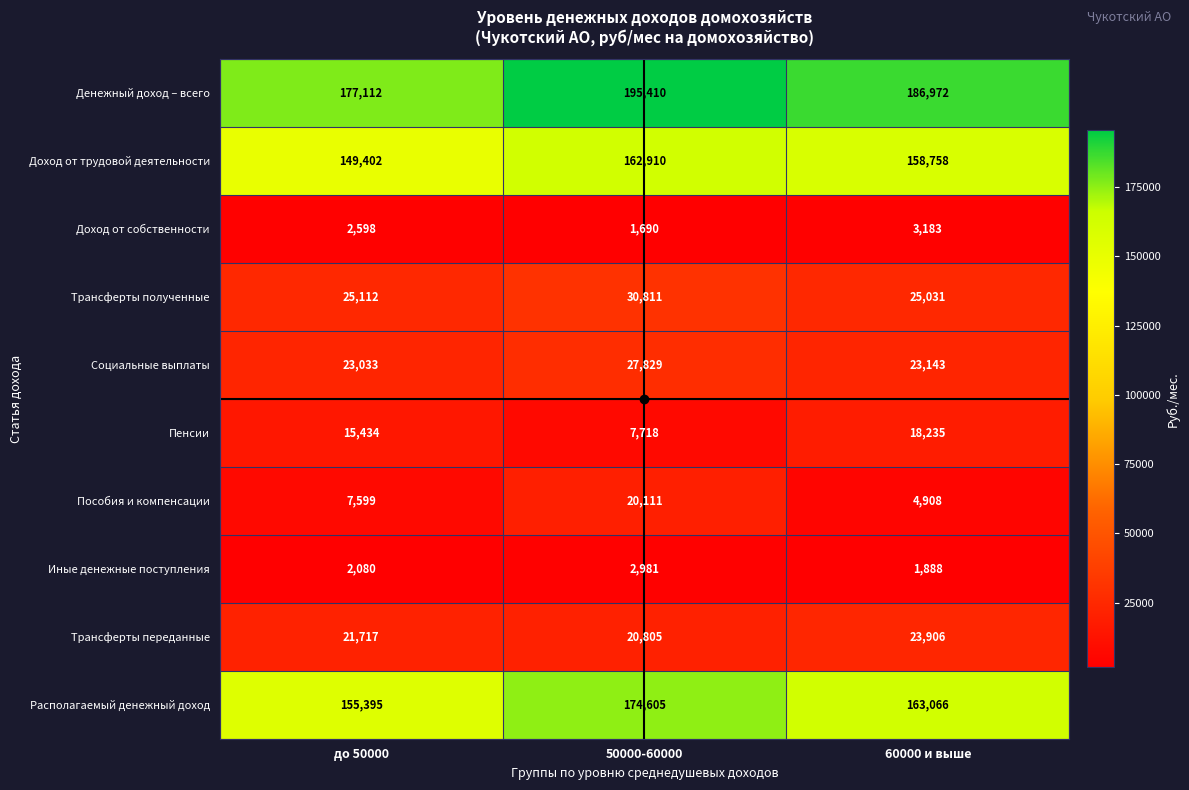

What is the sum of all Располагаемый денежный доход values?

493066